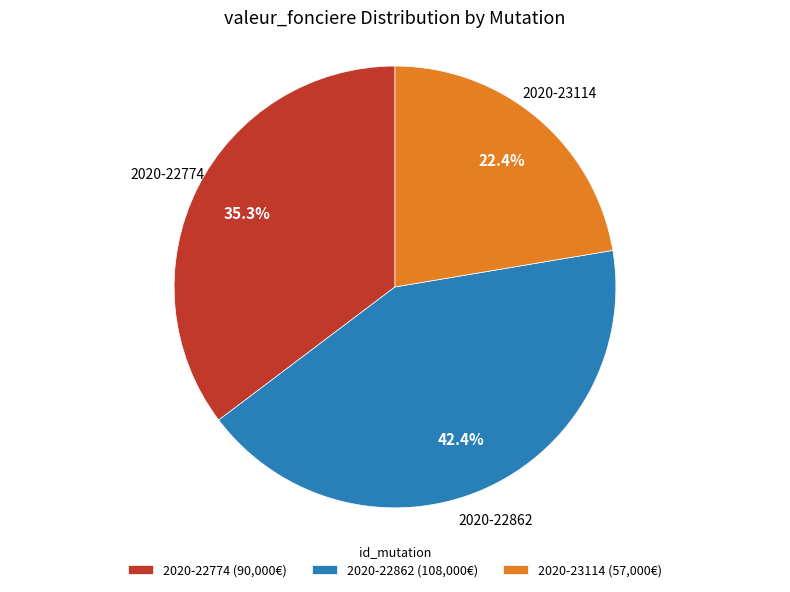

To the nearest percent, what percentage of the pie is 2020-22774?

35%